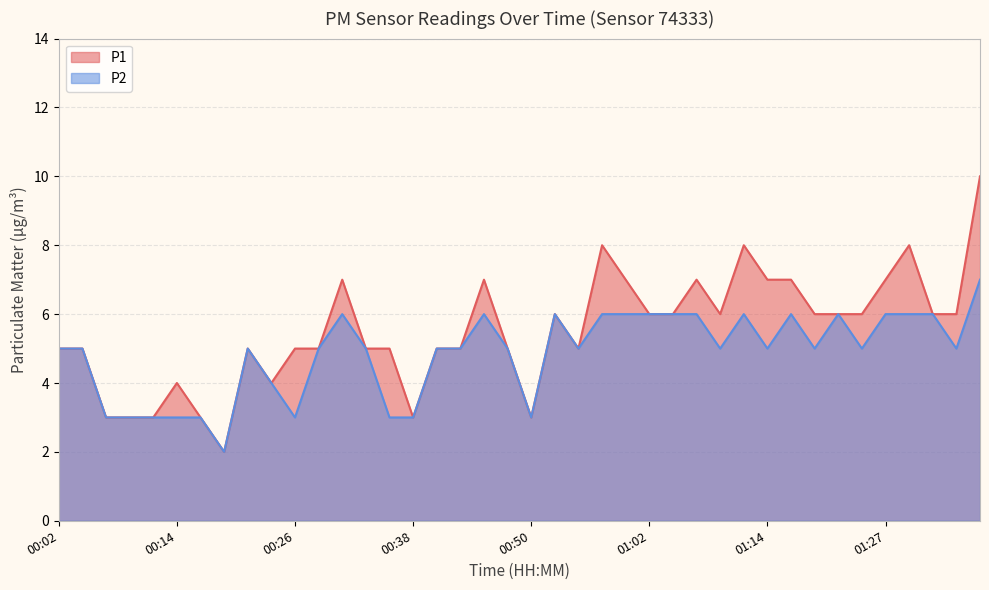

List the labels in order of P2 value, smallest first.

00:19, 00:06, 00:09, 00:11, 00:14, 00:16, 00:26, 00:36, 00:38, 00:50, 00:23, 00:02, 00:04, 00:21, 00:28, 00:33, 00:40, 00:43, 00:48, 00:55, 01:10, 01:14, 01:19, 01:24, 01:34, 00:31, 00:45, 00:53, 00:57, 01:00, 01:02, 01:05, 01:07, 01:12, 01:17, 01:22, 01:27, 01:29, 01:31, 01:36